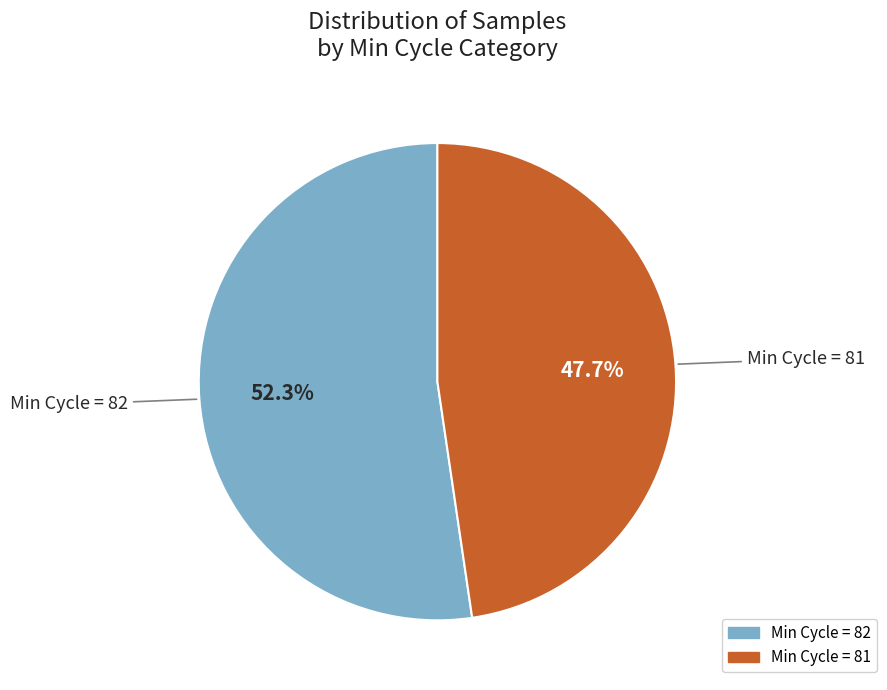

Is there a majority slice in this chart?

Yes